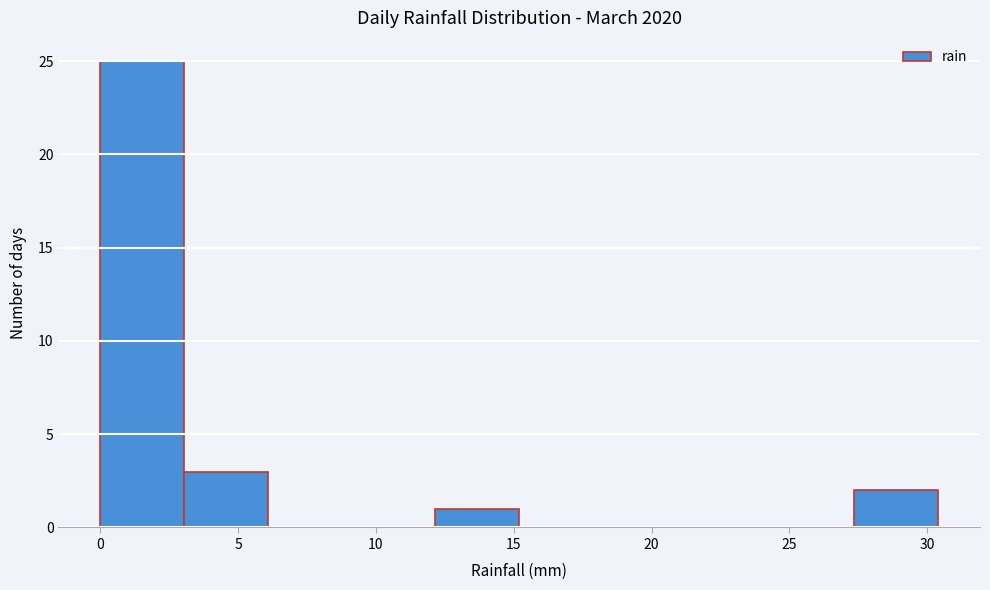

Reading left to right, transcribe this chart: for each bar, give the range it covers on the x-axis and its height. Neither the bar edges nor the heights are printed on the chart, so give them approximately, as read against the axes.

0.0 to 3.0: 25
3.0 to 6.0: 3
6.0 to 9.0: 0
9.0 to 12.0: 0
12.0 to 15.0: 1
15.0 to 18.0: 0
18.0 to 21.5: 0
21.5 to 24.5: 0
24.5 to 27.5: 0
27.5 to 30.5: 2